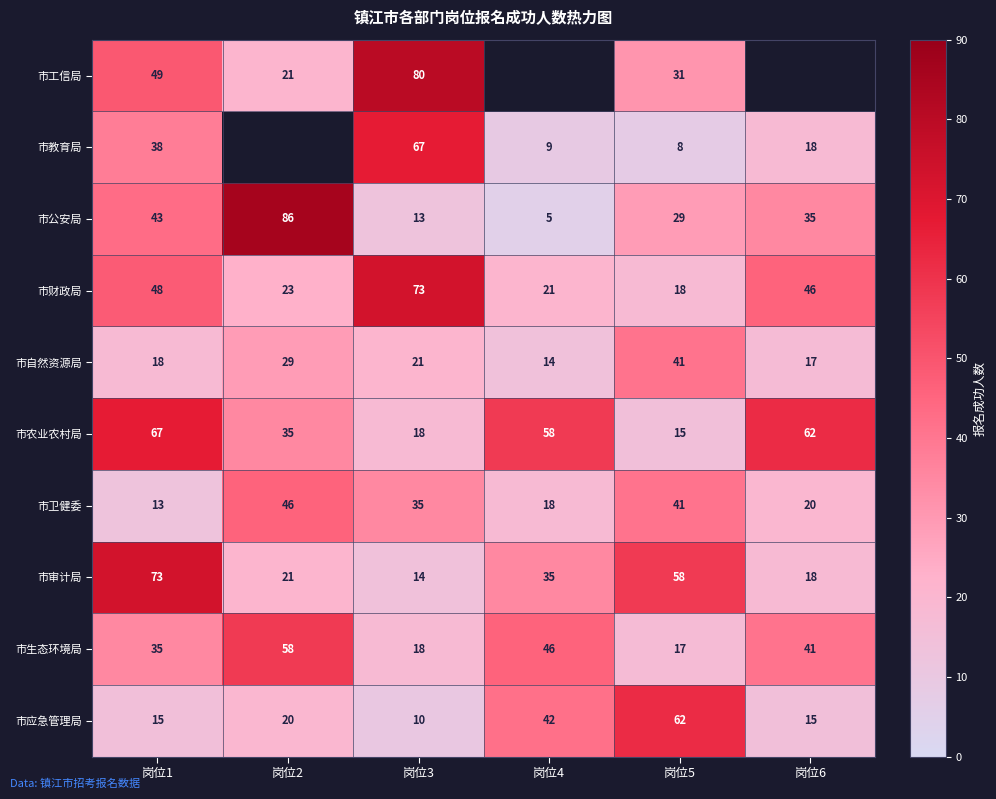

At which label does 市公安局 reach its minimum?

岗位4